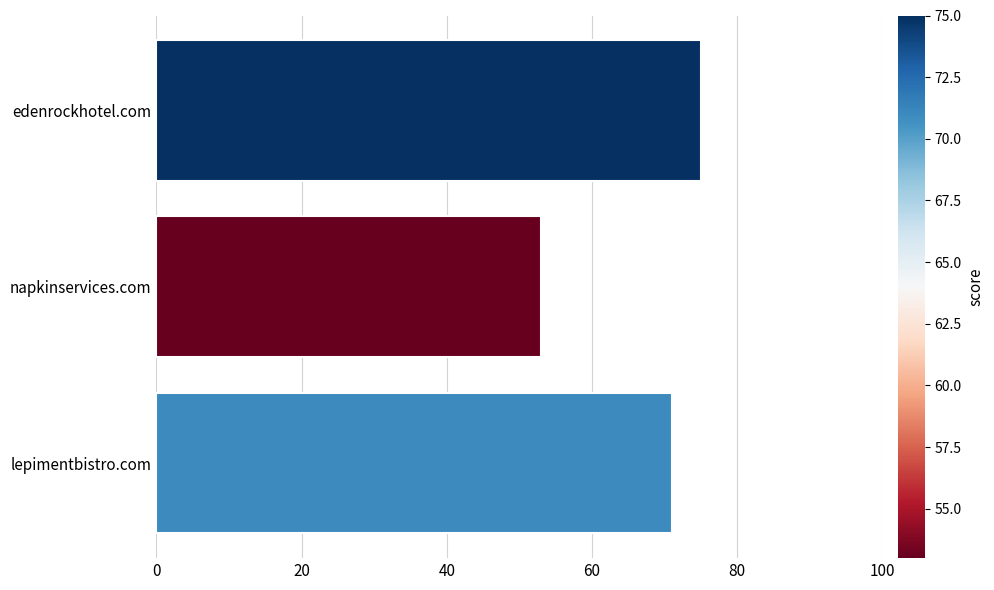

What is the greatest value displayed?

75